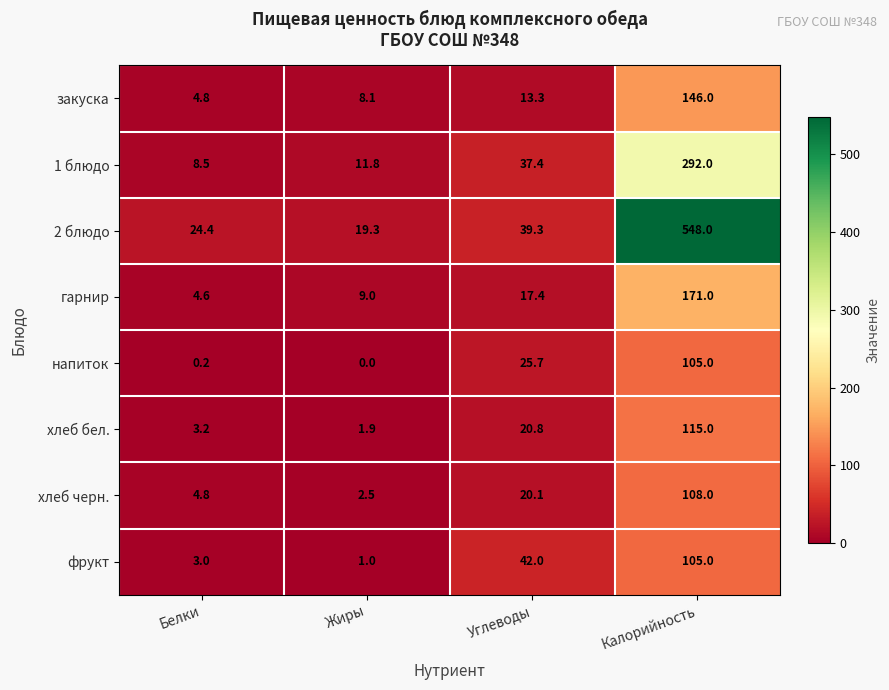

How many series are shown in this chart?

8